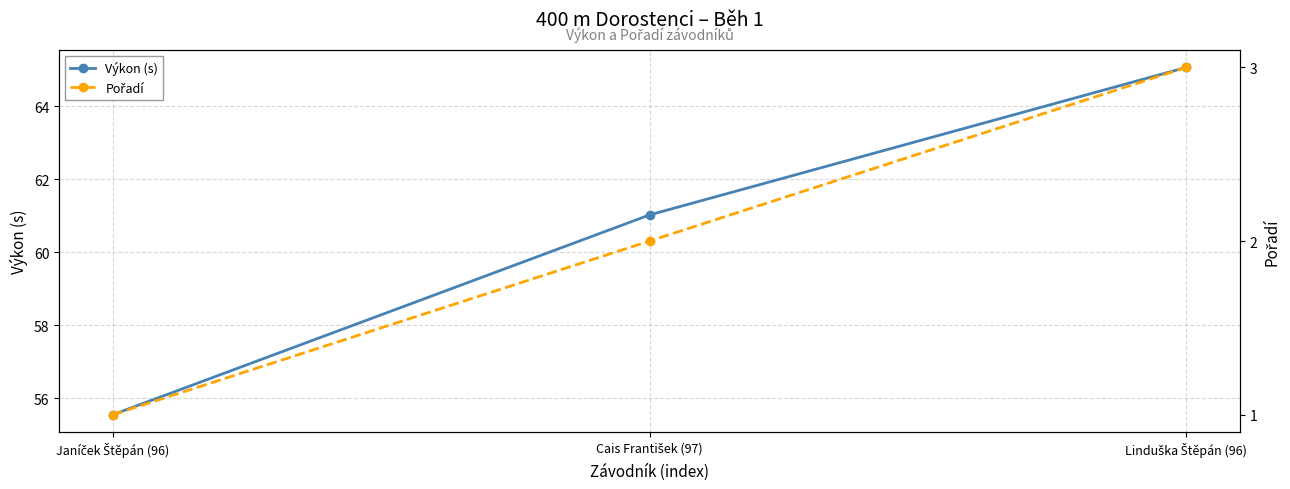

What is the sum of the Výkon (s) values at Cais František (97) and Janíček Štěpán (96)?

116.6